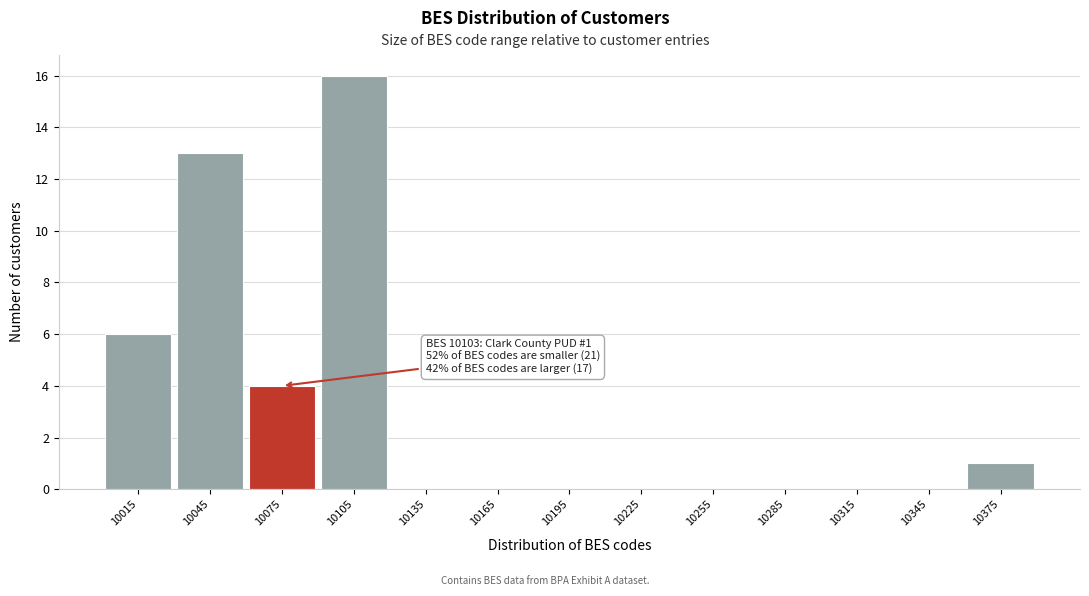

Reading right to left, extract all data points from this chart.

10375=1	10345=0	10315=0	10285=0	10255=0	10225=0	10195=0	10165=0	10135=0	10105=16	10075=4	10045=13	10015=6